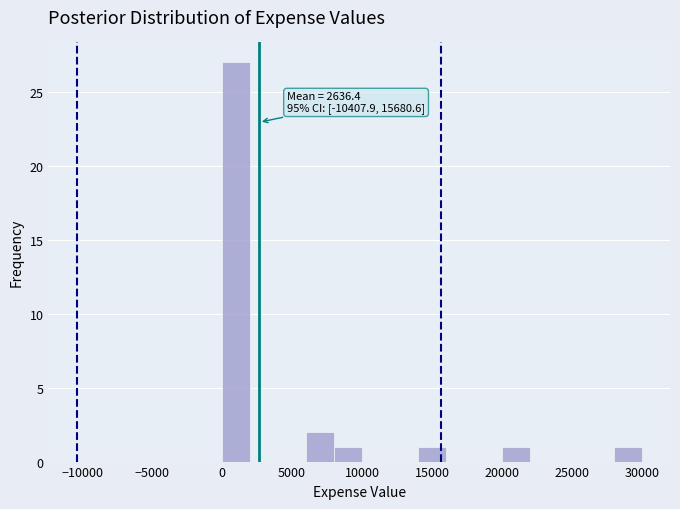

Which range on the x-axis has the tallest bar?

0 to 2000